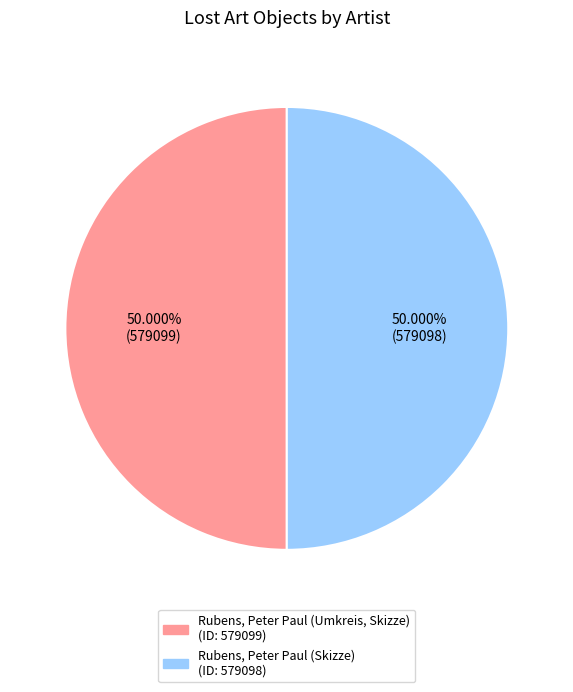

The Rubens, Peter Paul (Skizze) slice represents 50% of the pie. True or false?

True